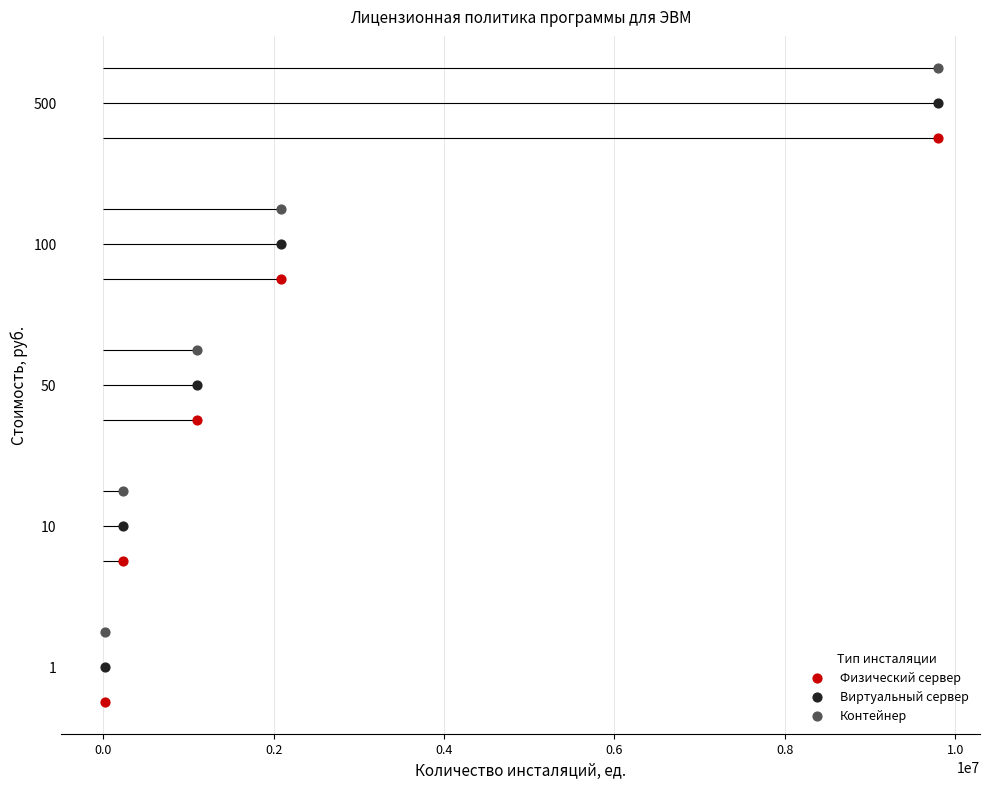

What is the total value across all series at 0.6?

12.0